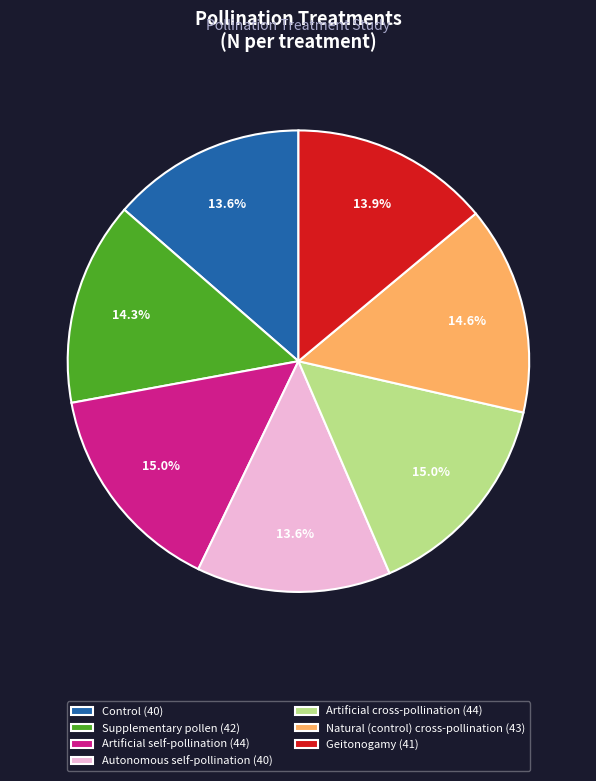

The Control slice represents 8% of the pie. True or false?

False